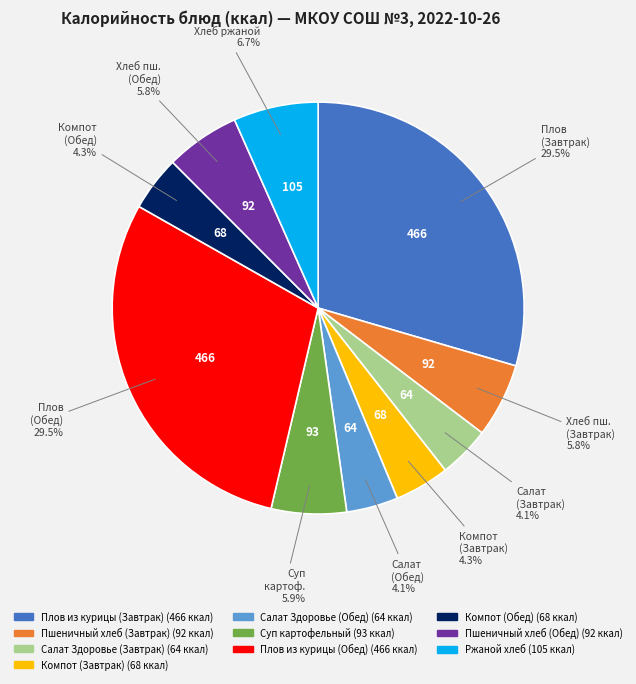

Does any single category account for the majority?

No